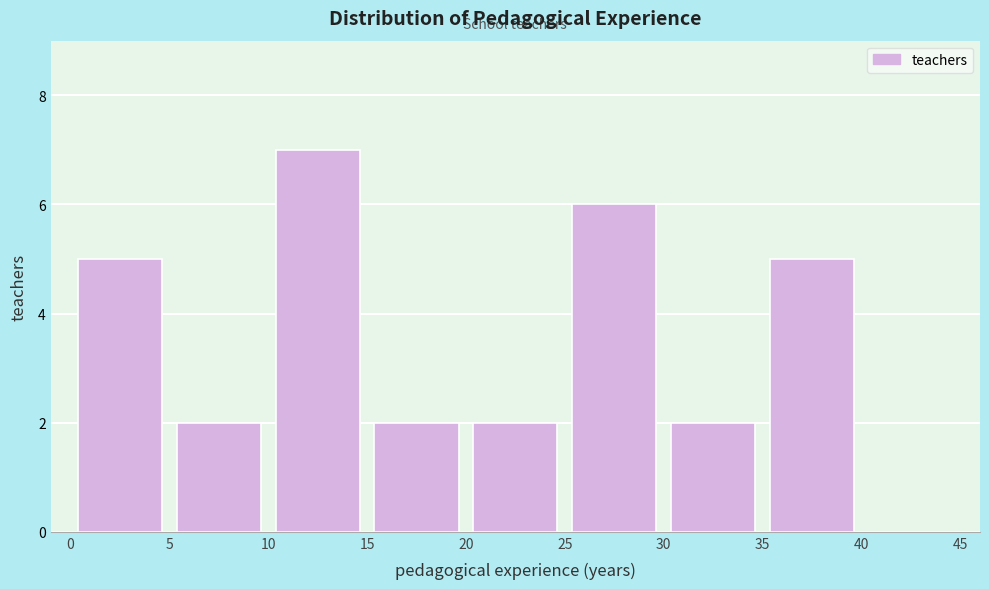

What is the height of the bar covering 15 to 20 on the x-axis? The values are not printed on the chart, so give them approximately, as read against the axis.

2